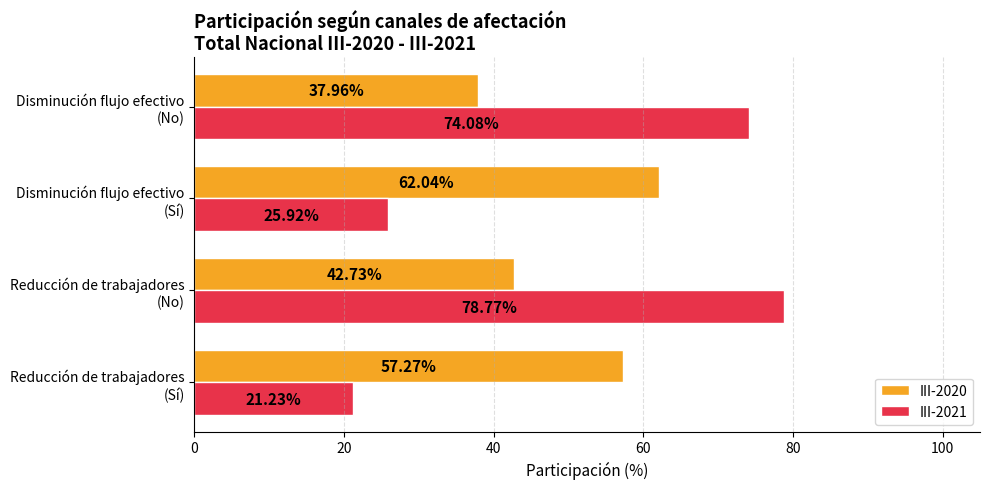

At how many categories does at least one series exceed 26?

4